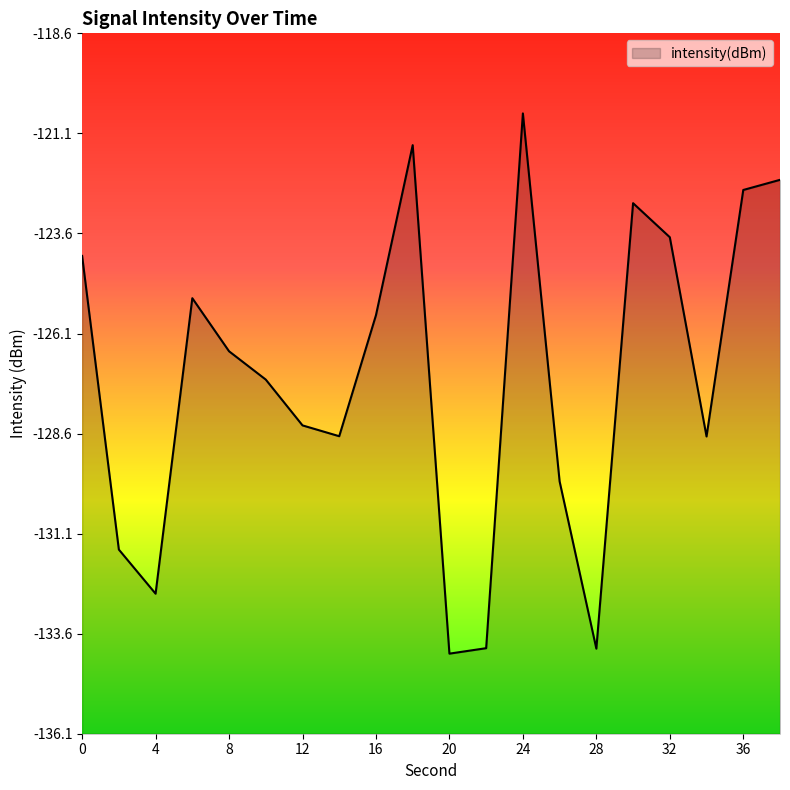

What is the change in value from 4 to 8?

+6.1